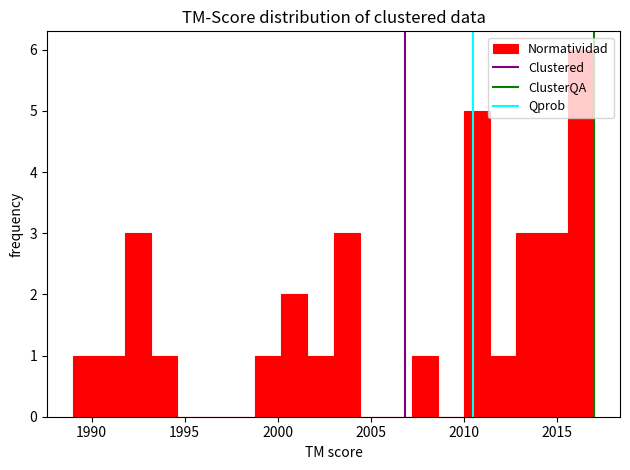

Around what value on the x-axis is the tallest bar? Give the approximate position of its centre, as read against the axis.

2016.5